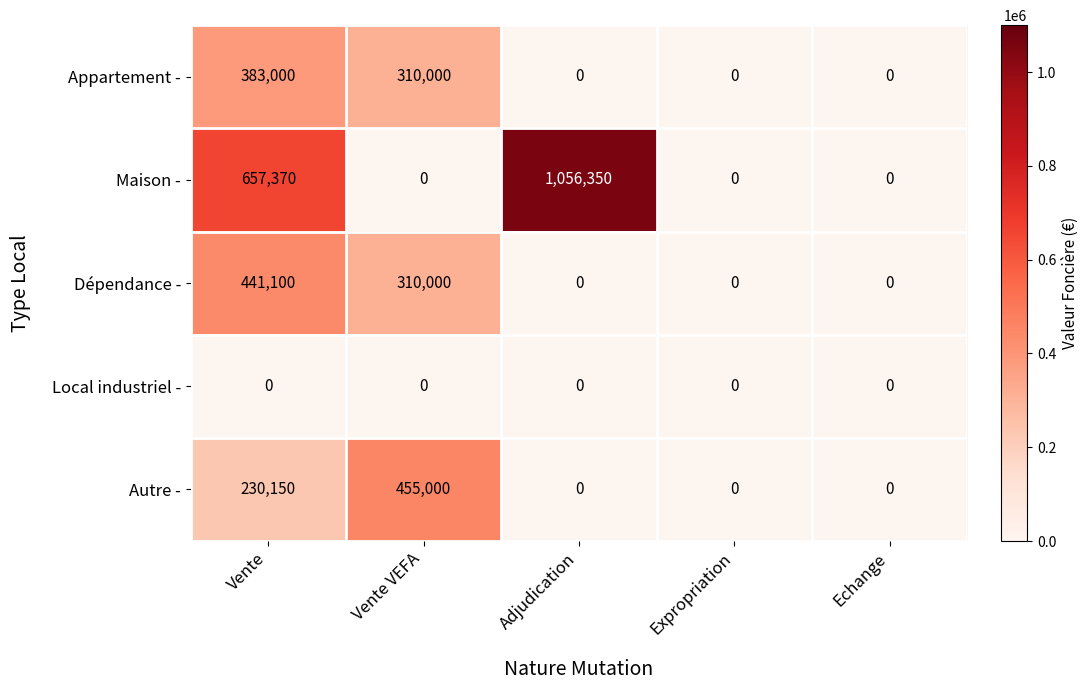

Is it true that Autre - equals 230150 at Vente?

True